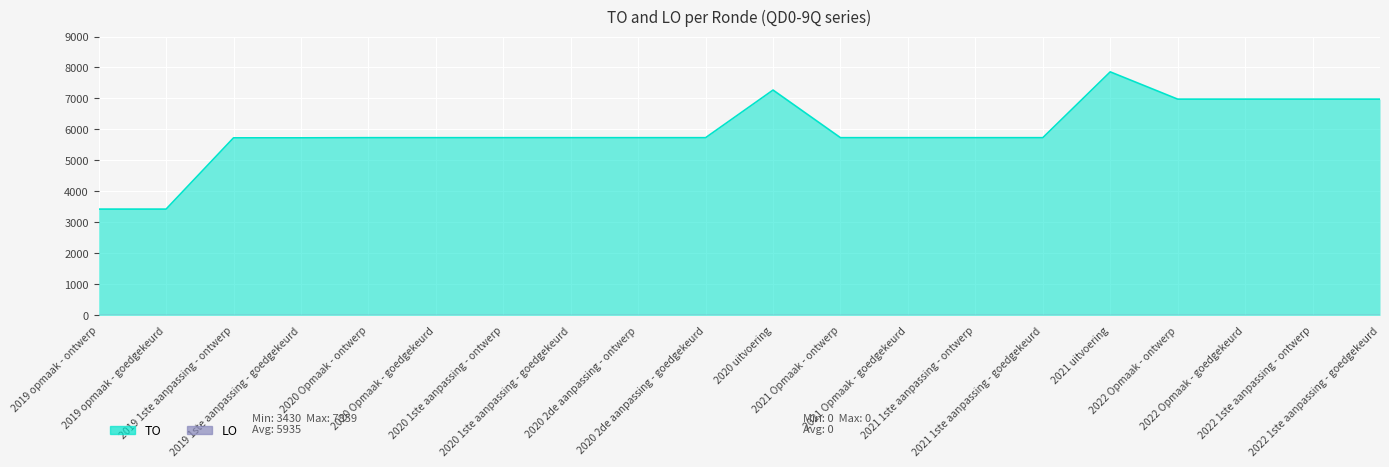

What is the sum of all values?

118717